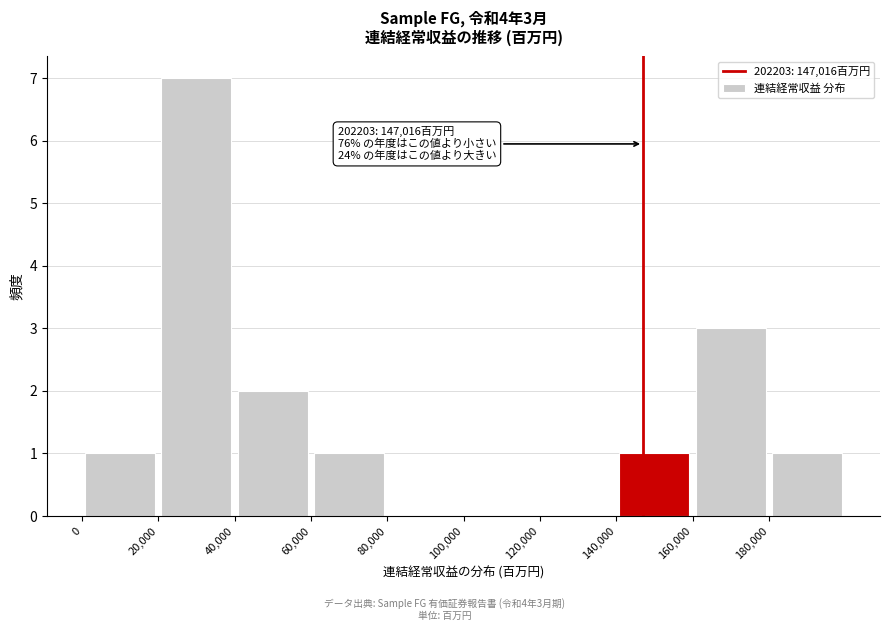

Over which range of the x-axis is the bar tallest?

20000 to 40000